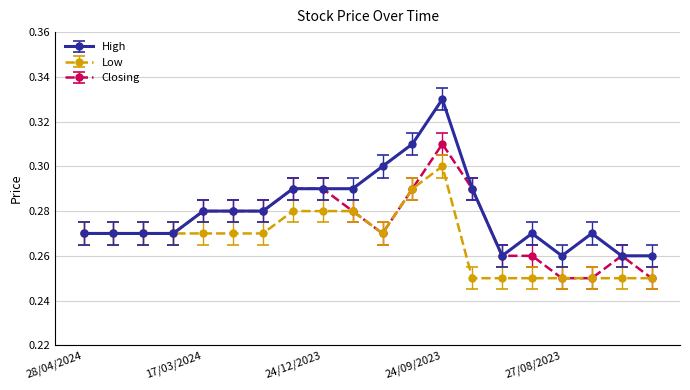

How many data points does each series have?

20